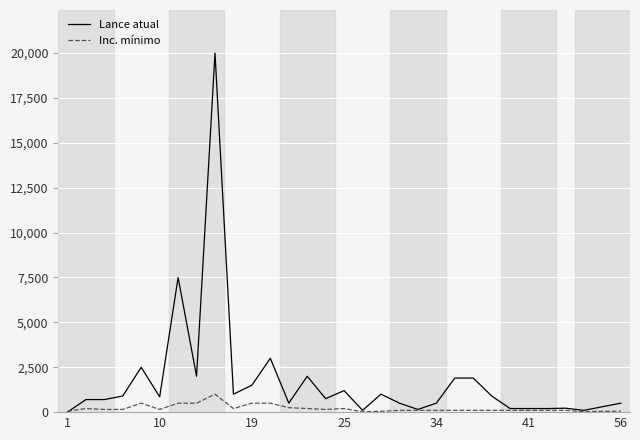

Which series ends up on top after the final intersection of Inc. mínimo and Lance atual?

Lance atual